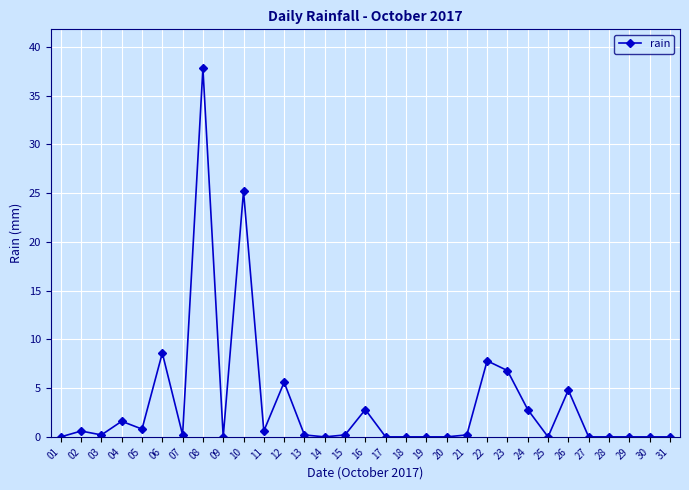

Is it true that the value at 06 is 8.6?

True